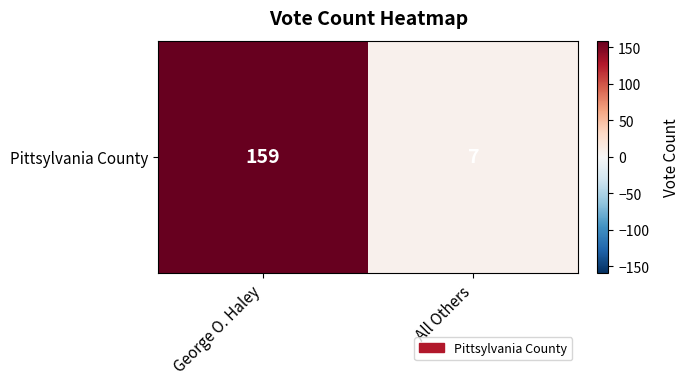

How many values are between 7 and 159?

2